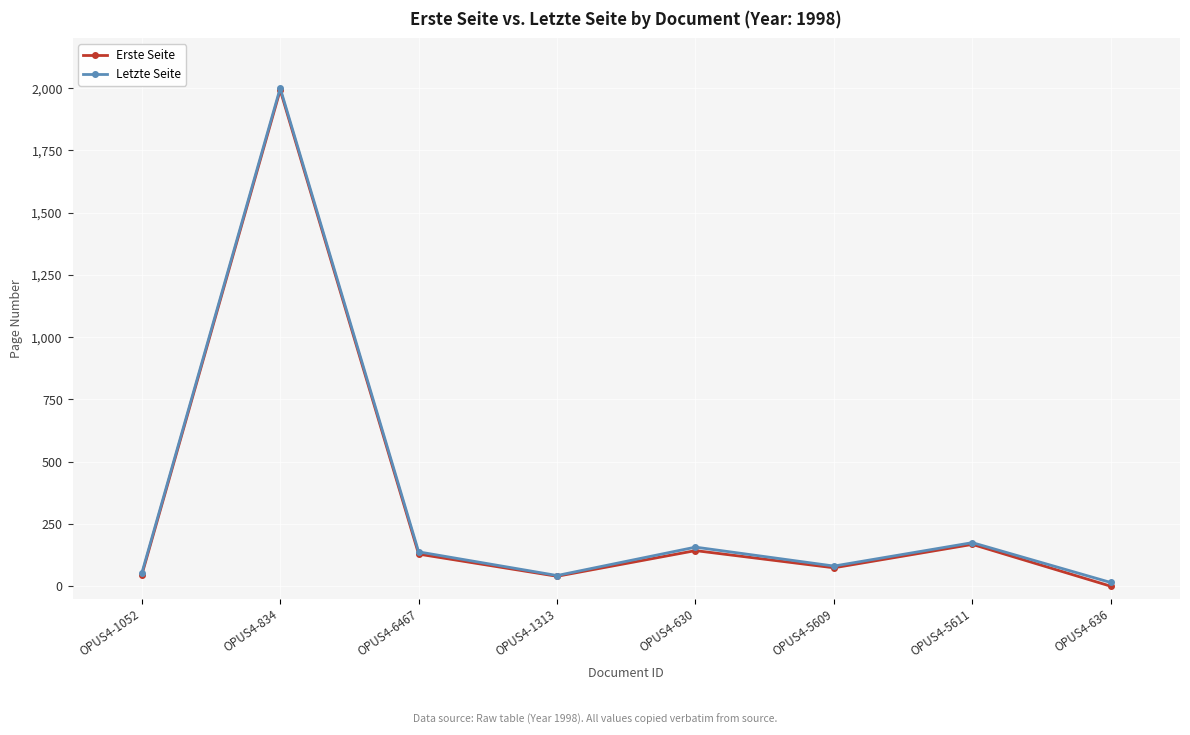

Is the value of Erste Seite at OPUS4-834 greater than the value of Letzte Seite at OPUS4-5609?

Yes